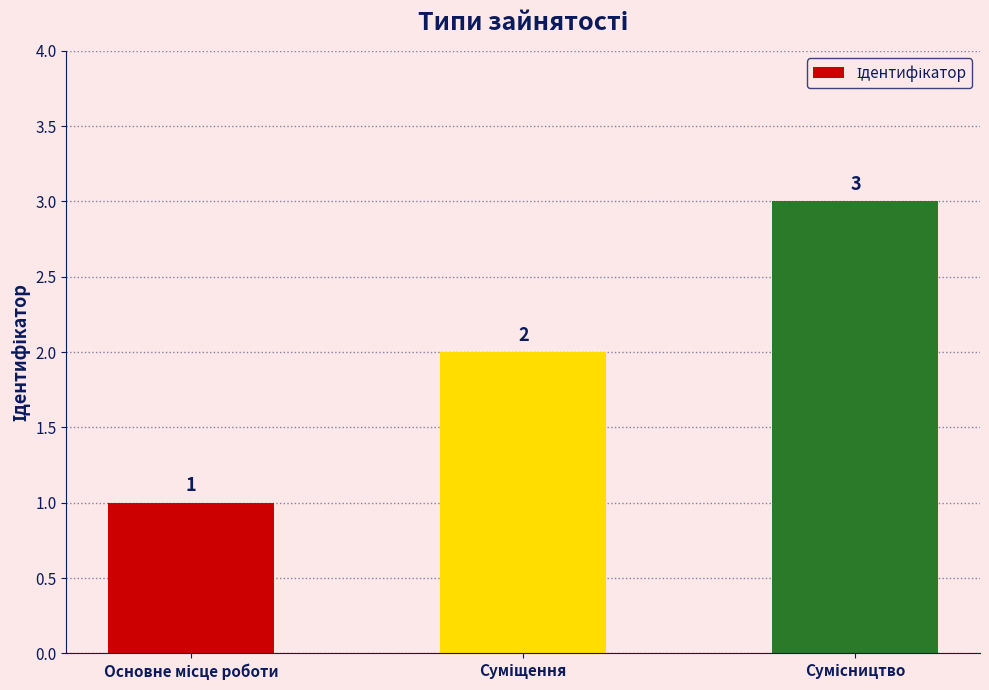

What is the maximum value shown in the chart?

3